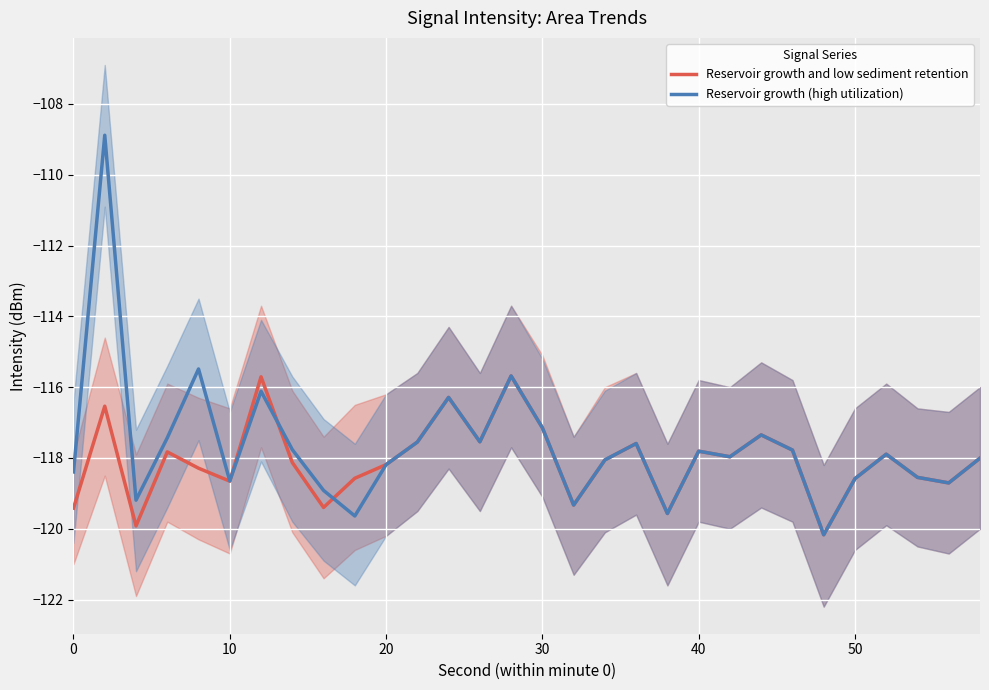

How many times do Reservoir growth and low sediment retention and Reservoir growth (high utilization) cross each other?

3